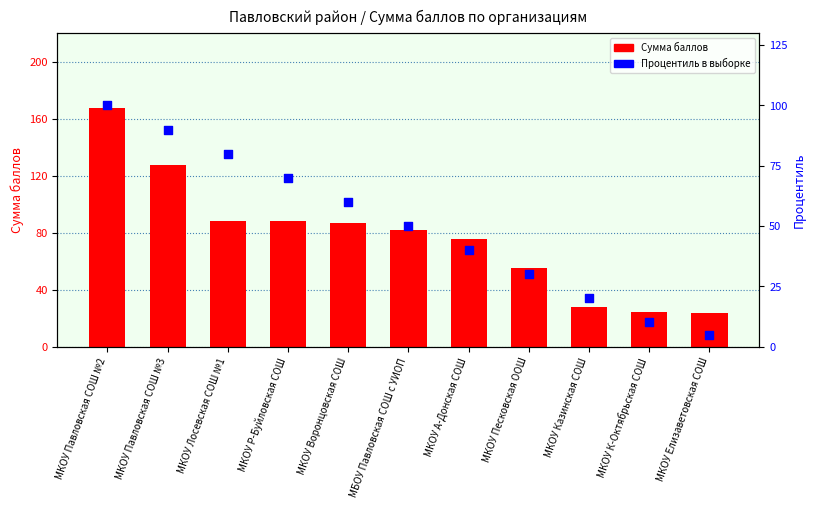

At which category is the sum across all series the highest?

МКОУ Павловская СОШ №2